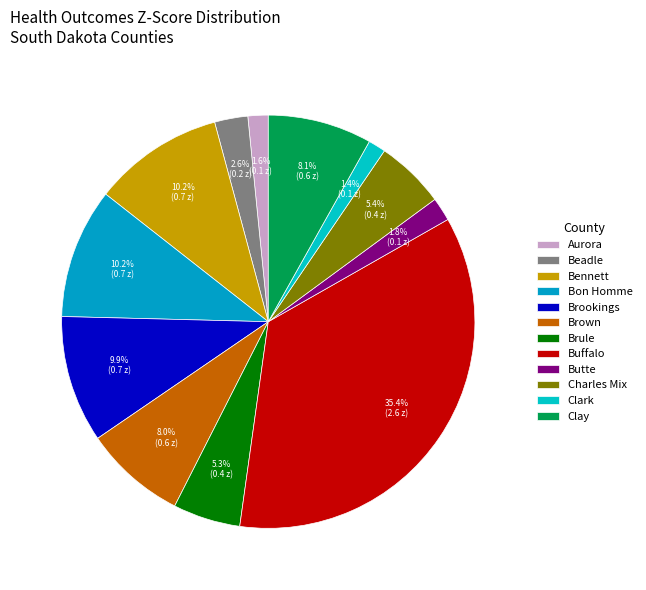

Count the number of slices in the pie.

12